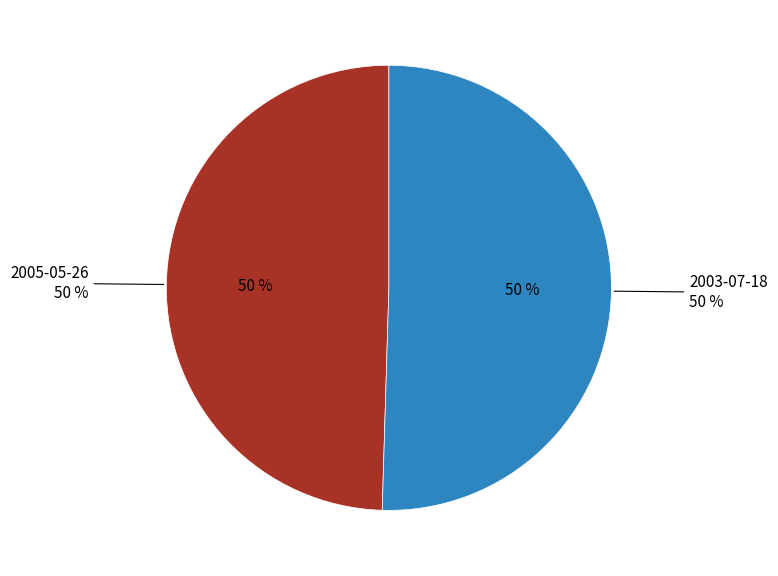

Rank the categories by value from lowest to highest.

2005-05-26, 2003-07-18